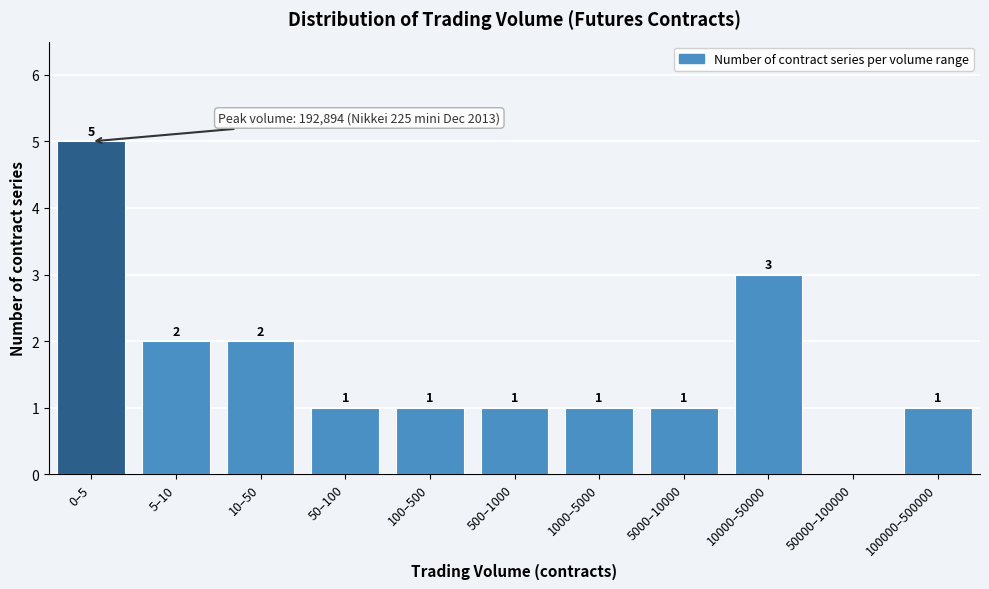

Reading right to left, list all the values displayed in this chart.

100000–500000=1	50000–100000=0	10000–50000=3	5000–10000=1	1000–5000=1	500–1000=1	100–500=1	50–100=1	10–50=2	5–10=2	0–5=5